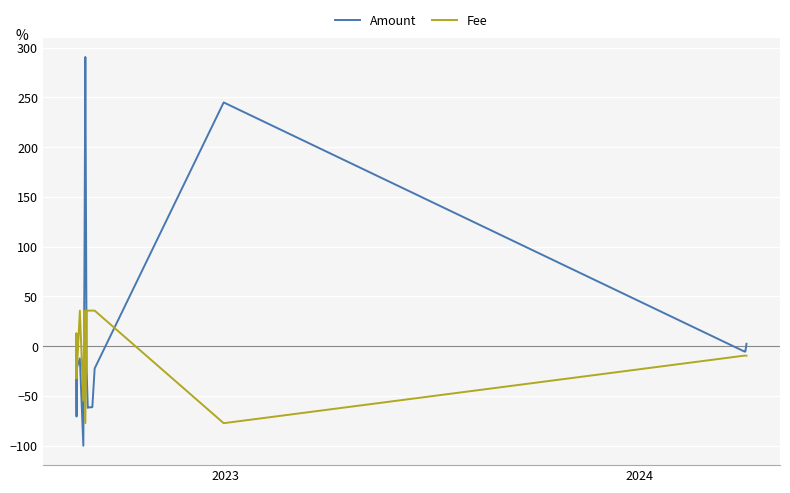

The value of Fee at 8 is 47.1. True or false?

False